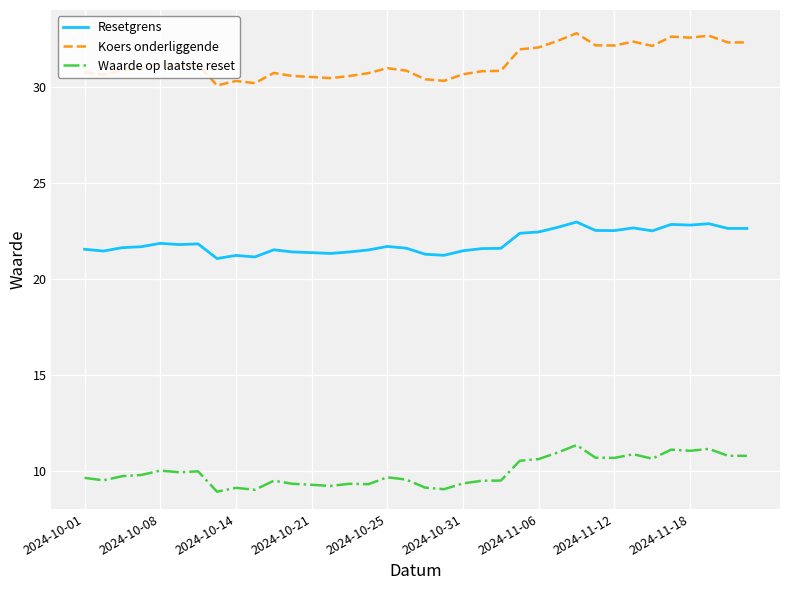

In Koers onderliggende, how many points are higher than both neighbors (excluding endpoints)?

9